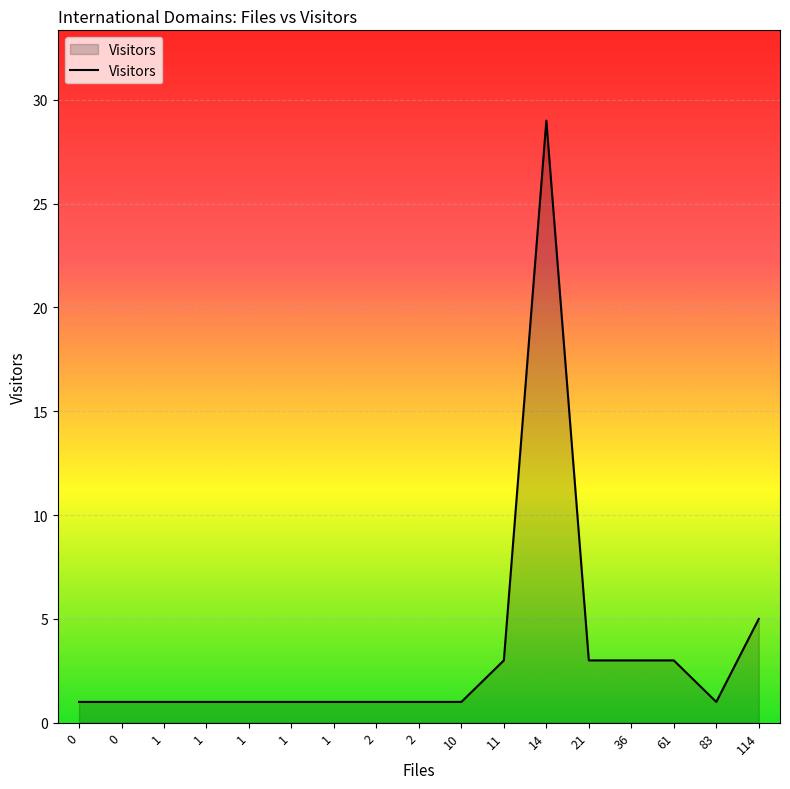

How many lines are shown in the chart?

1